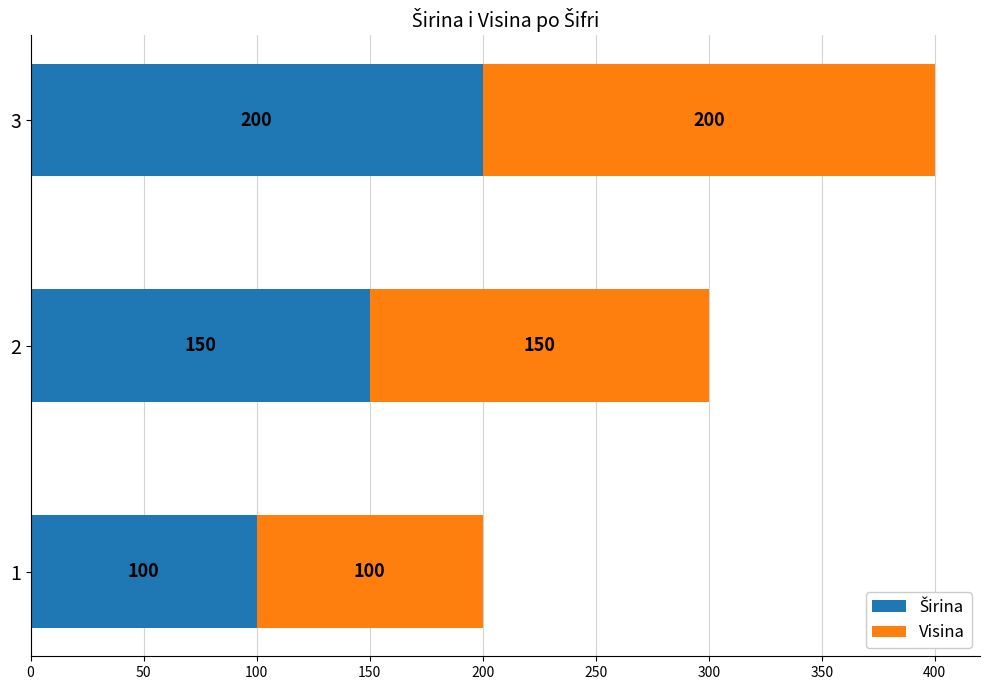

What is the total value across all series at 2?

300